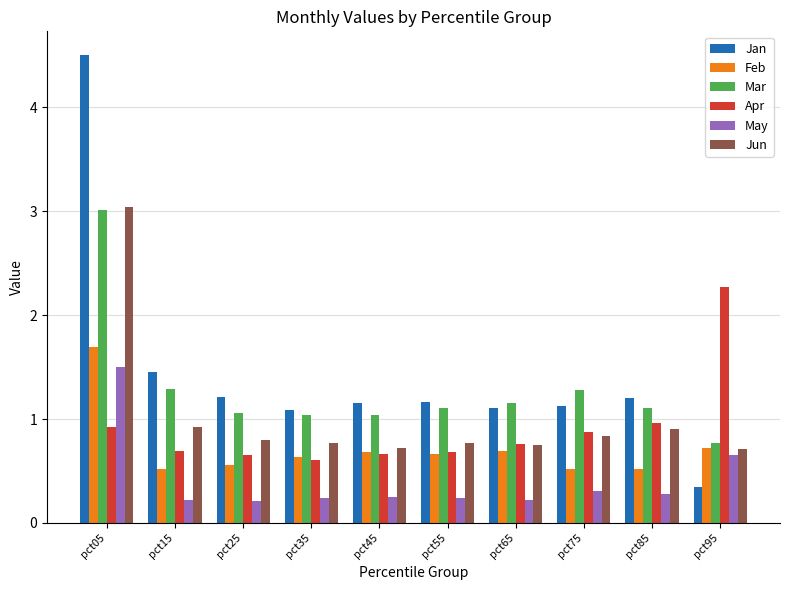

At which label does Mar first exceed 1?

pct05